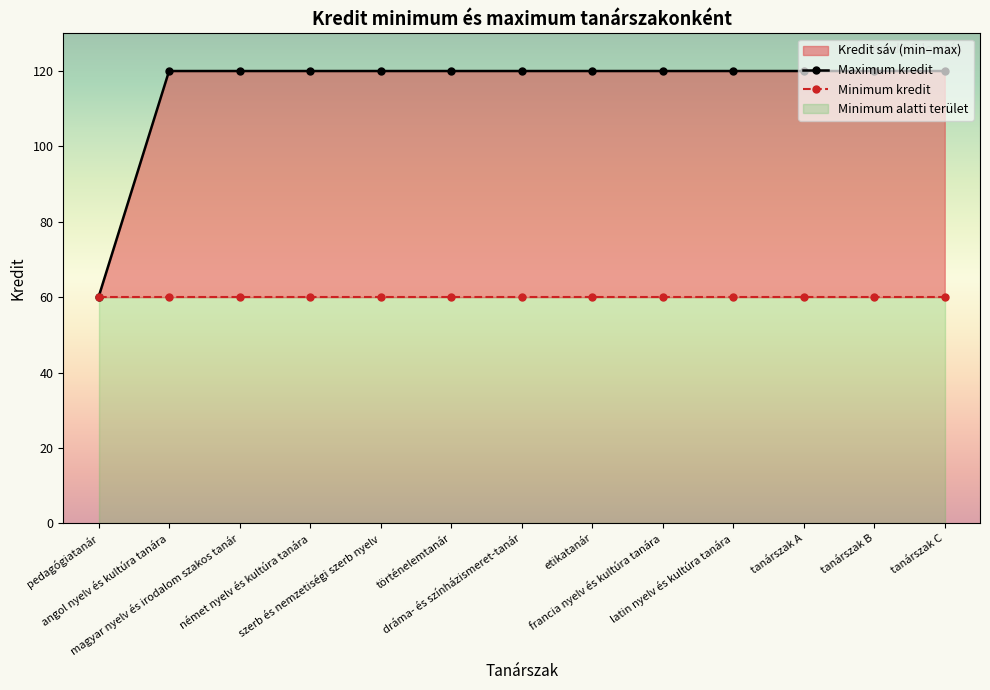

List the labels in order of value, smallest first.

pedagógiatanár, angol nyelv és kultúra tanára, magyar nyelv és irodalom szakos tanár, német nyelv és kultúra tanára, szerb és nemzetiségi szerb nyelv, történelemtanár, dráma- és színházismeret-tanár, etikatanár, francia nyelv és kultúra tanára, latin nyelv és kultúra tanára, tanárszak A, tanárszak B, tanárszak C